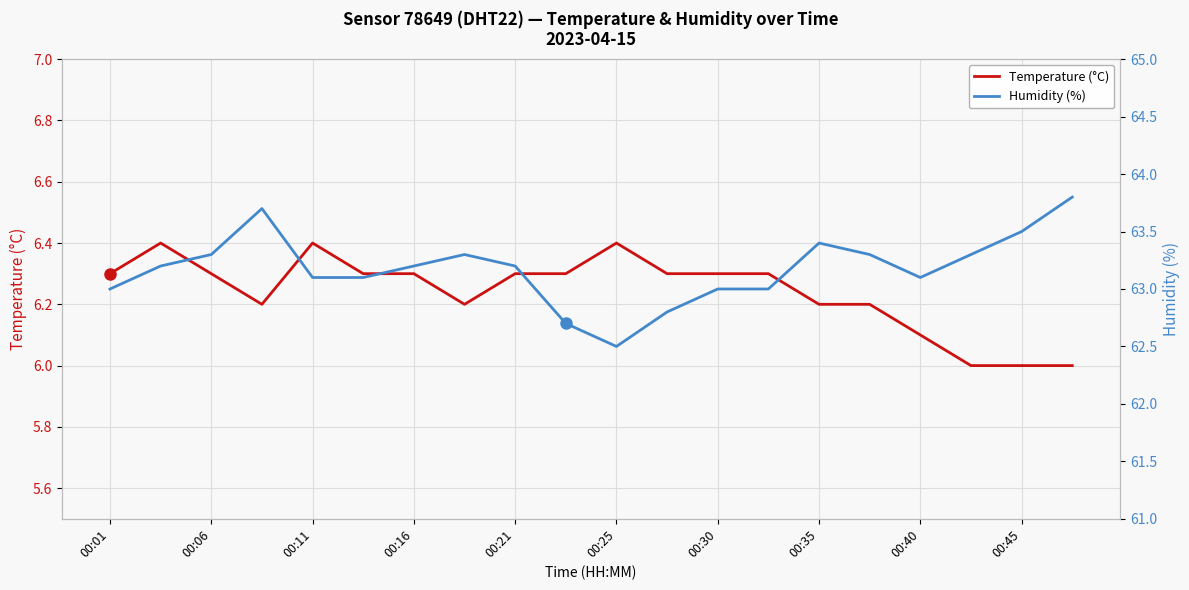

In Temperature (°C), how many points are lower than both neighbors (excluding endpoints)?

2